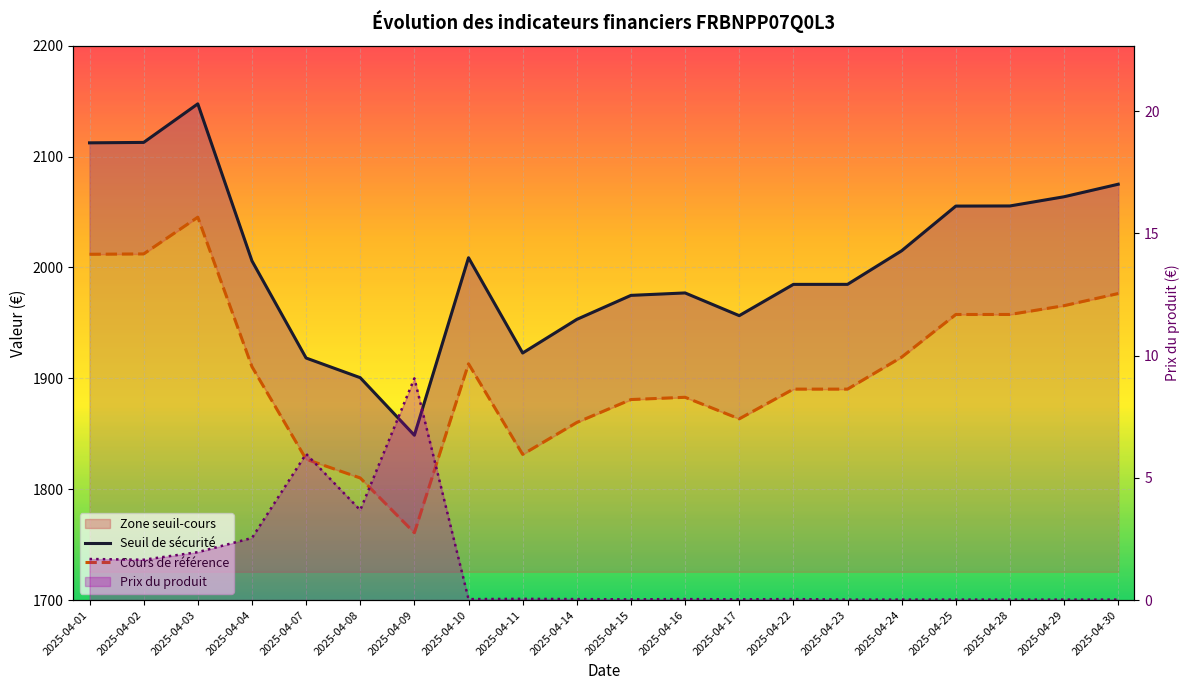

At which label is Cours de référence closest to 1903?

2025-04-04